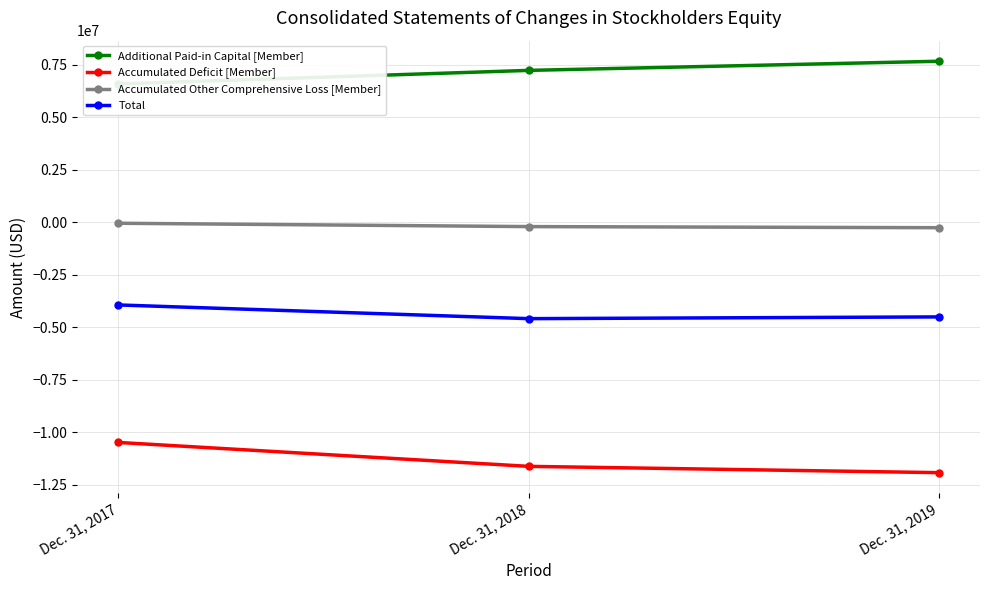

What is the average value of the Accumulated Other Comprehensive Loss [Member] series?

-180174